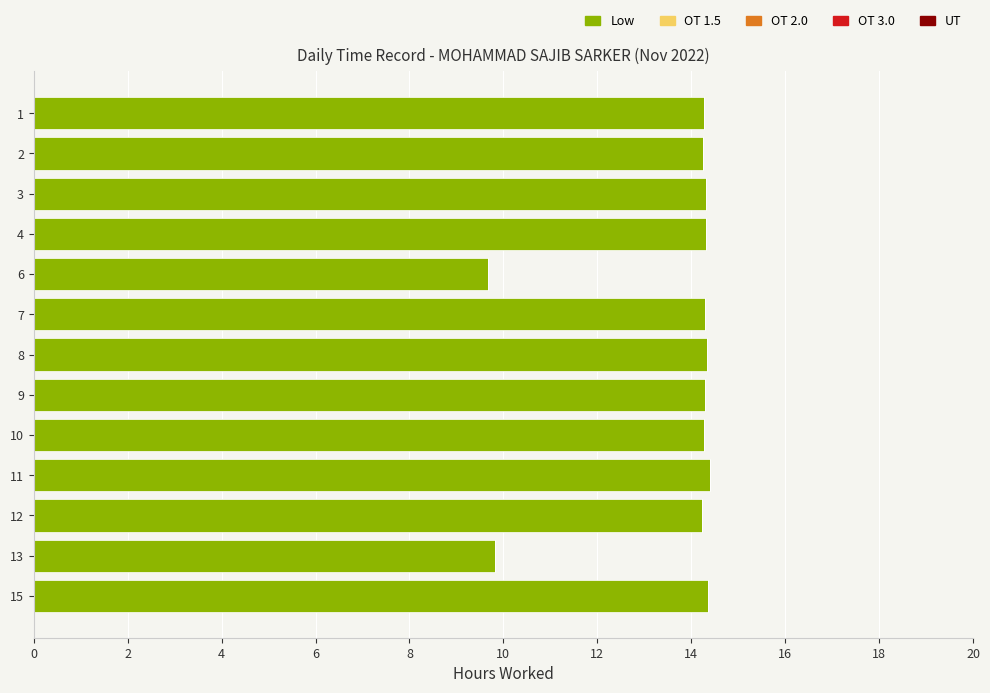

The value at 13 is 9.8. True or false?

True